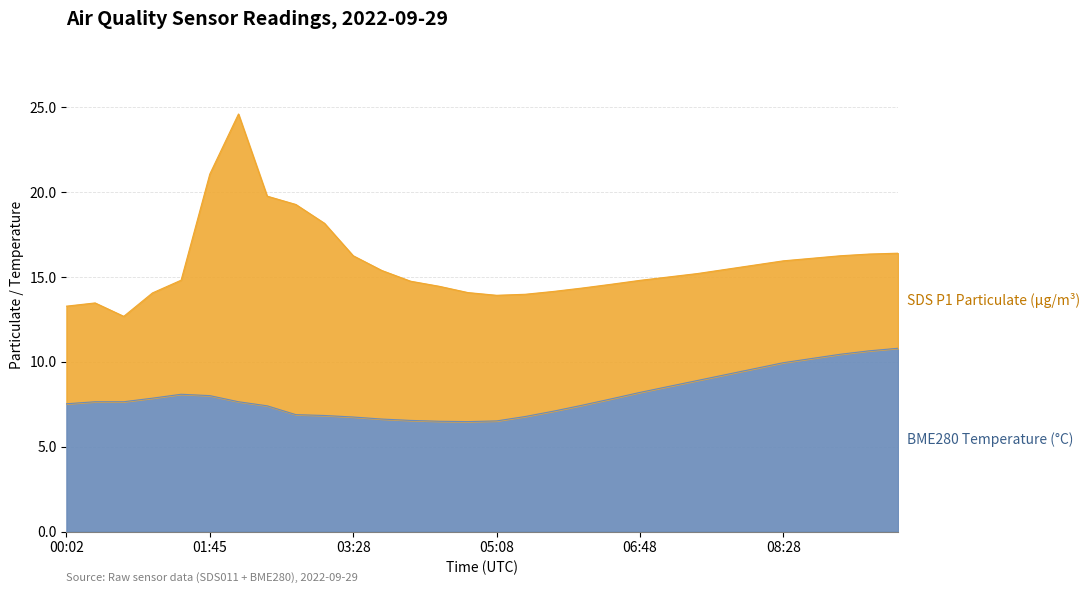

True or false: there are more than 1 points higher than both neighbors.

False